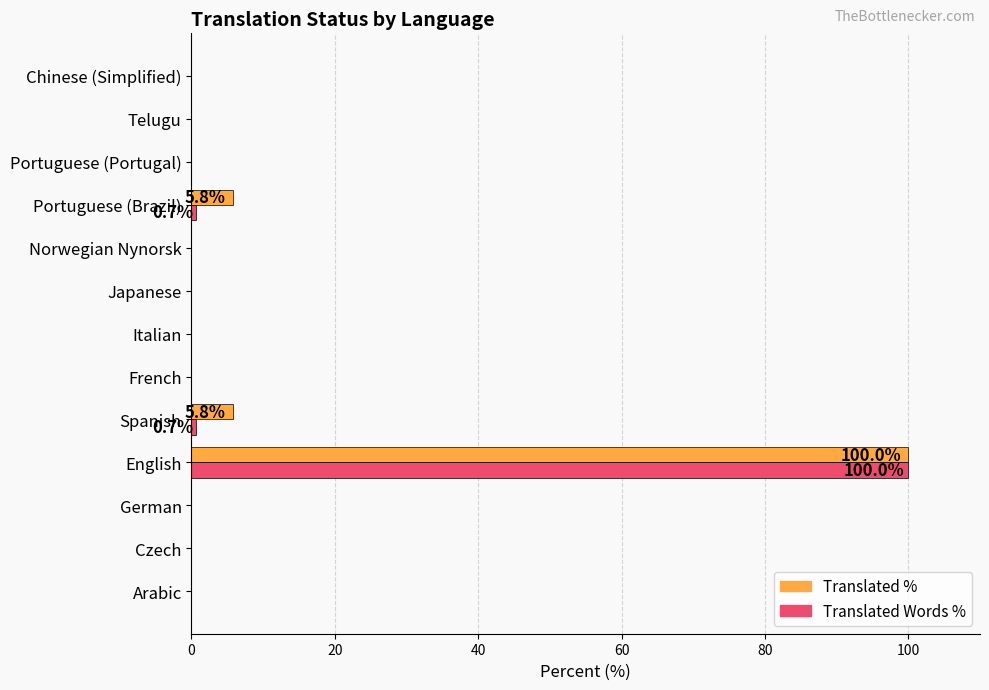

At which category is the sum across all series the highest?

English